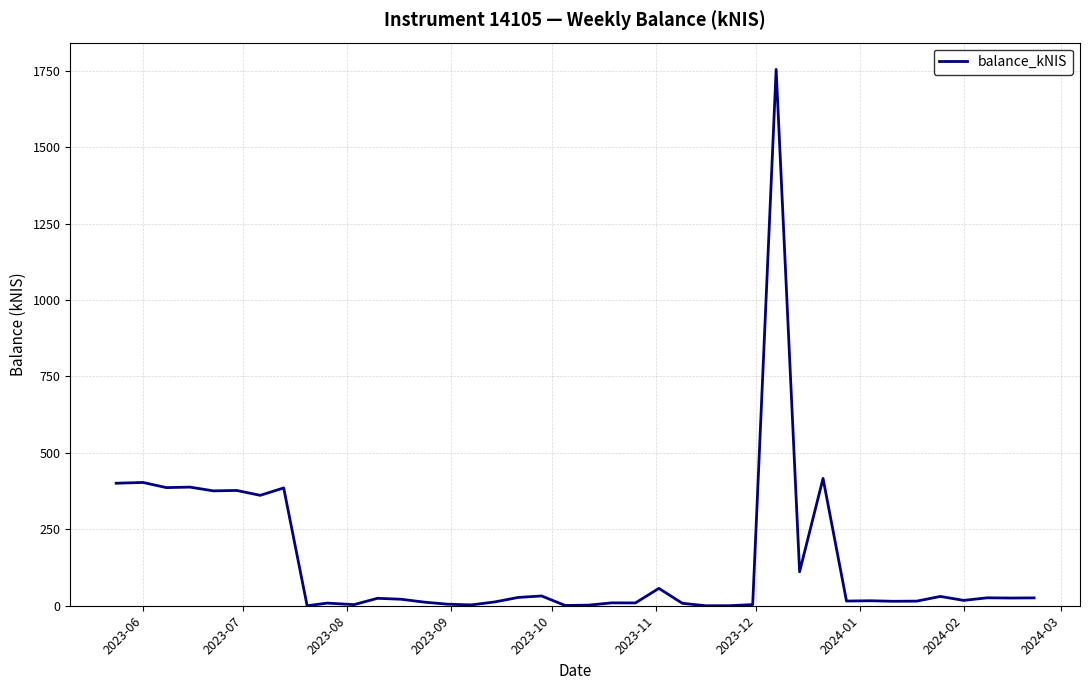

What is the difference between the maximum and minimum values?

1754.2